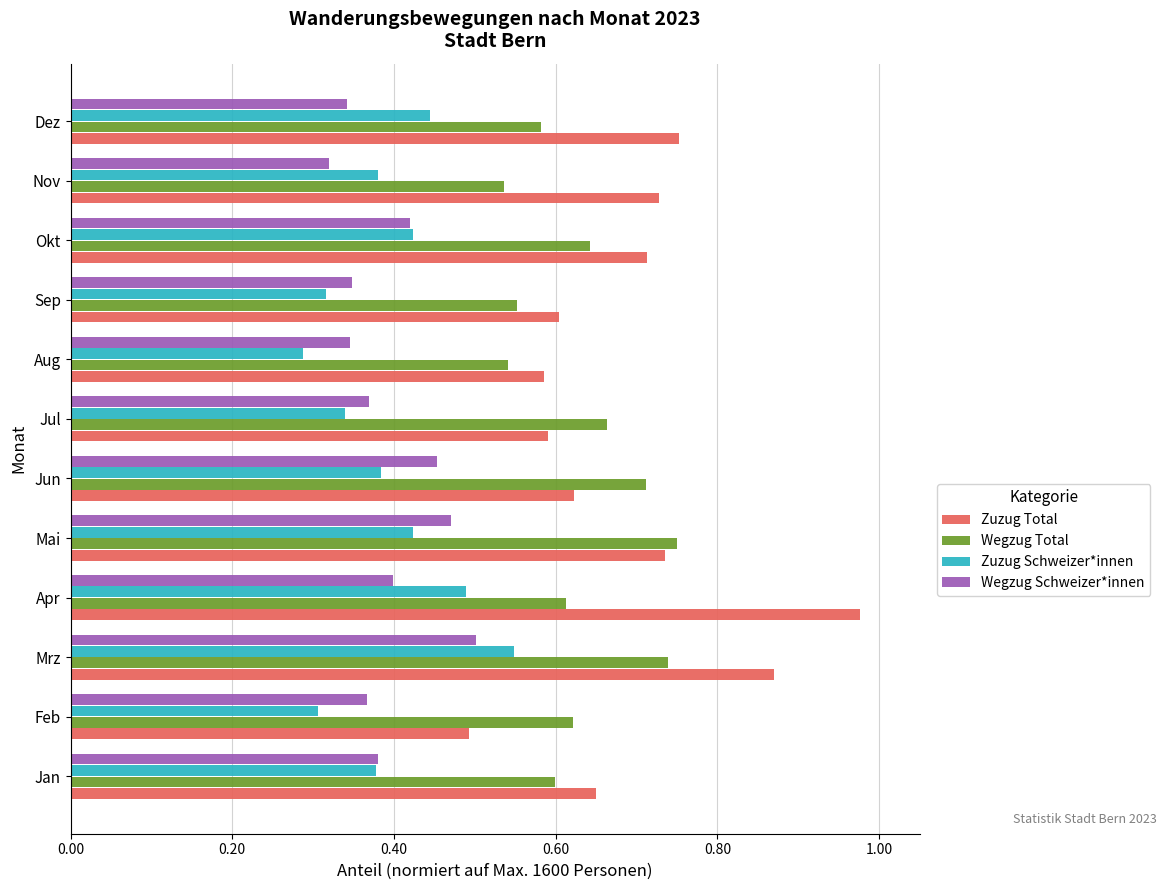

Which series changed the most between Mai and Okt?

Wegzug Total